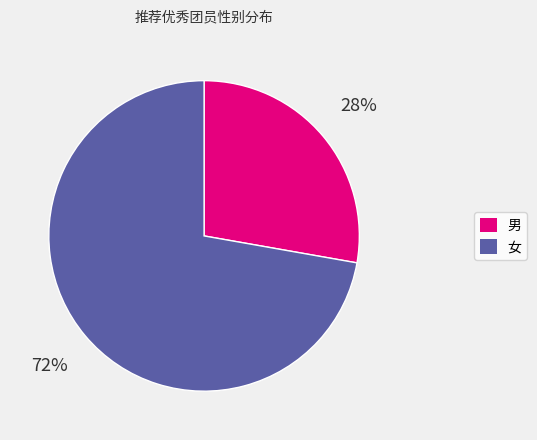

To the nearest percent, what is the average slice percentage?

50%